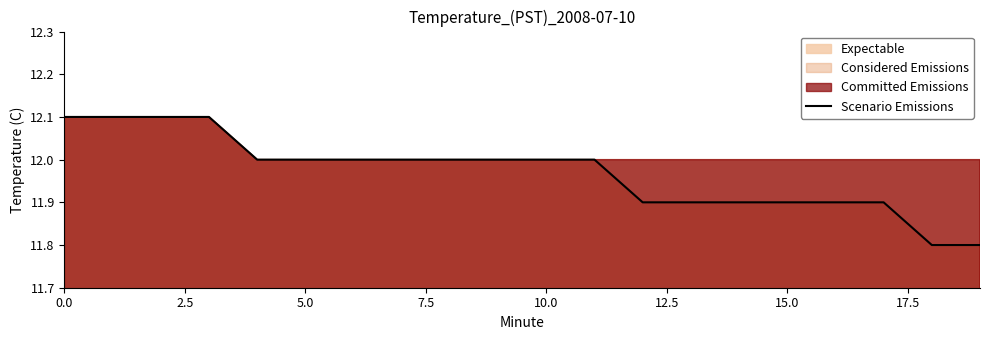

What is the value of the 7th point from the left?

12.0